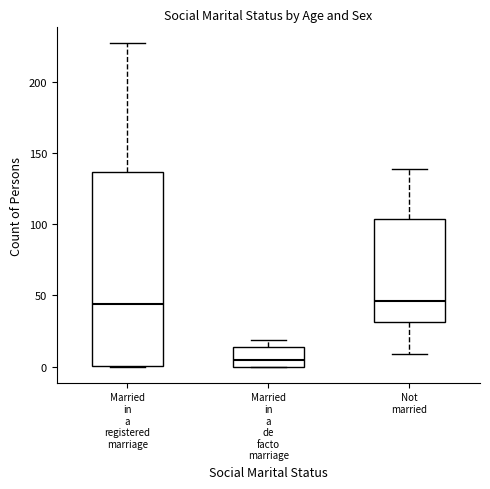

Where is the upper edge of the box for Not married on the y-axis? The values are not printed on the chart, so give them approximately, as read against the axis.

105